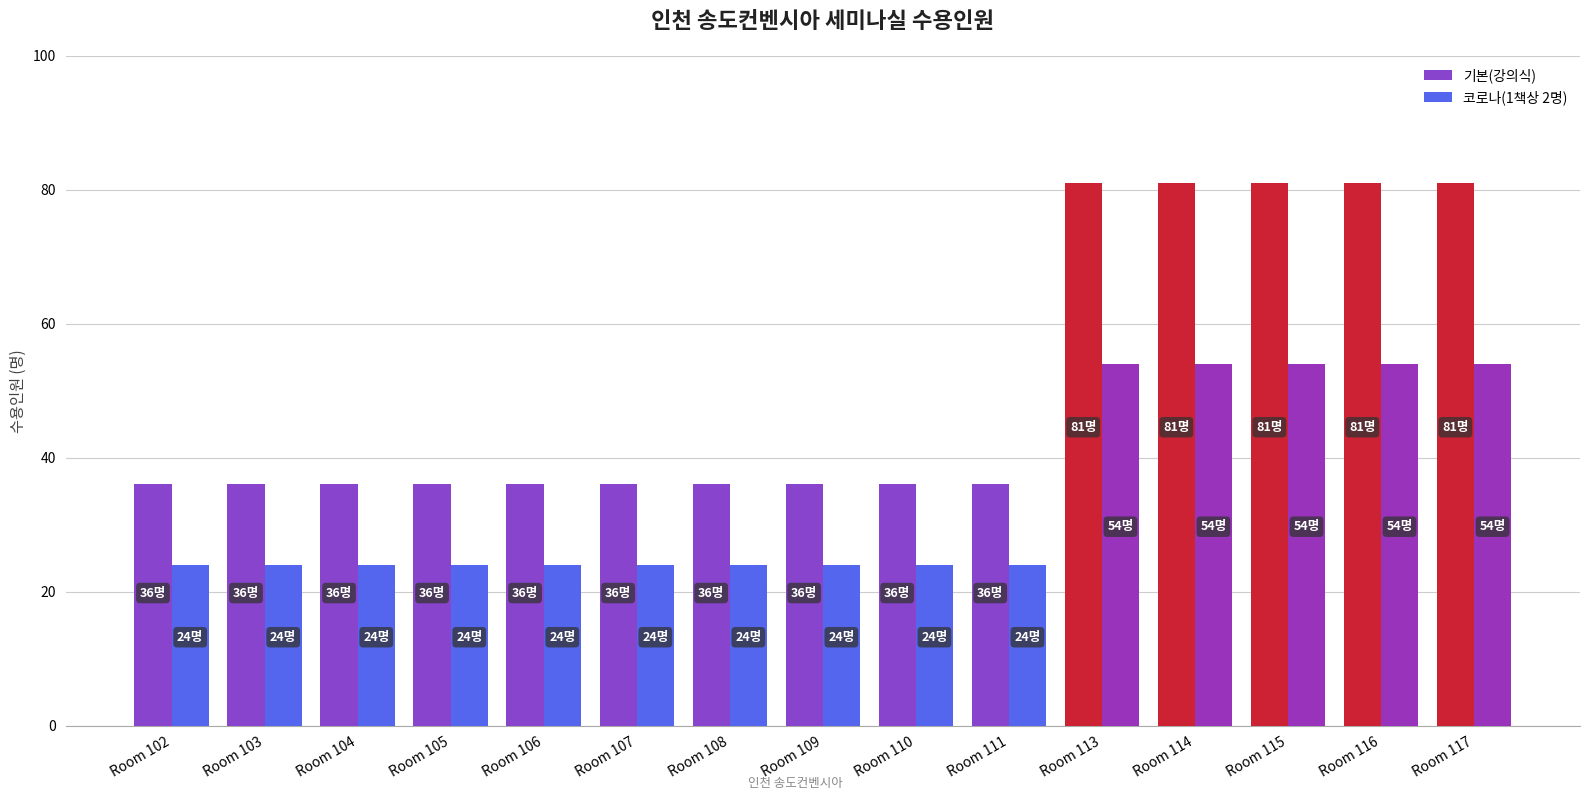

Reading right to left, what are all the values shown in this chart?

기본(강의식): 81	81	81	81	81	36	36	36	36	36	36	36	36	36	36
코로나(1책상 2명): 54	54	54	54	54	24	24	24	24	24	24	24	24	24	24